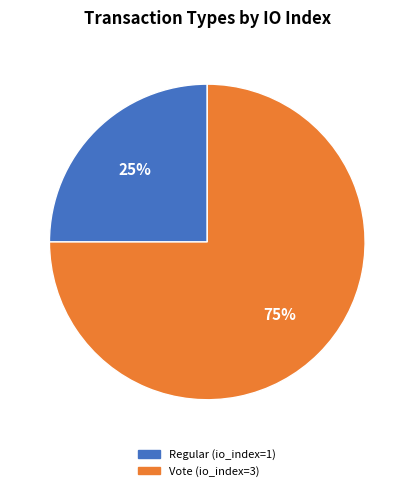

Combined, do Regular (io_index=1) and Vote (io_index=3) account for over 50%?

Yes